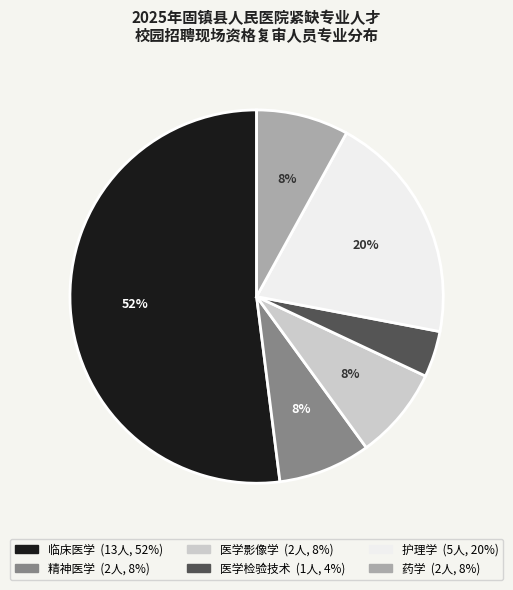

What percentage is the 临床医学 slice, to the nearest percent?

52%